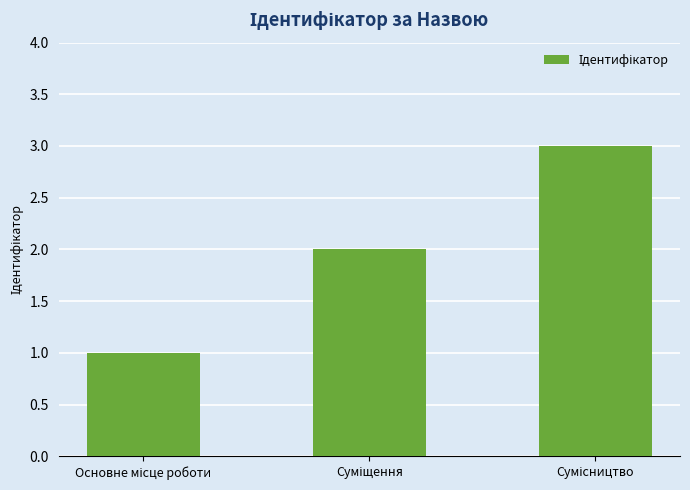

Does the chart contain any negative values?

No